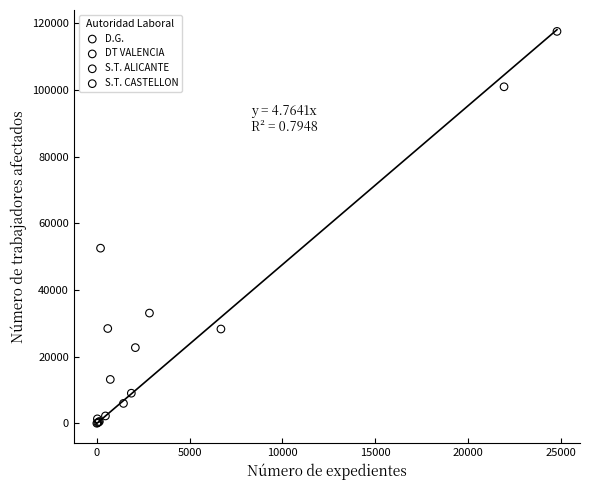

Which series has the largest Y range (max minus min)?

DT VALENCIA